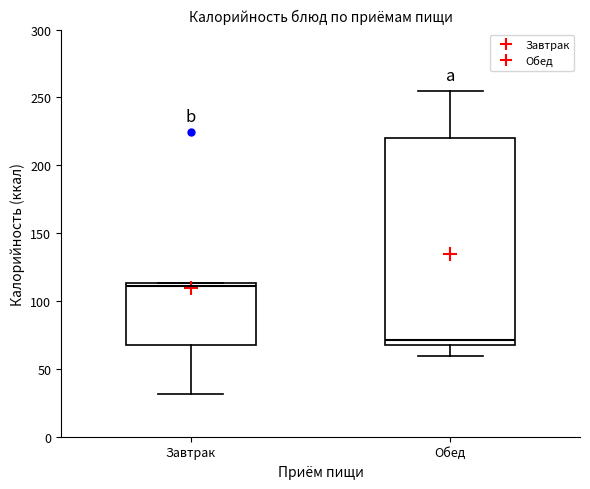

Reading left to right, transcribe this box plot: for each box, give where its median line is, the range the box spans, and where its two whiskers end, as read against the y-axis. The values are not printed on the chart, so give them approximately, as read against the axis.

Завтрак: median 110, box 65 to 115, whiskers 30 to 115
Обед: median 70, box 65 to 220, whiskers 60 to 255